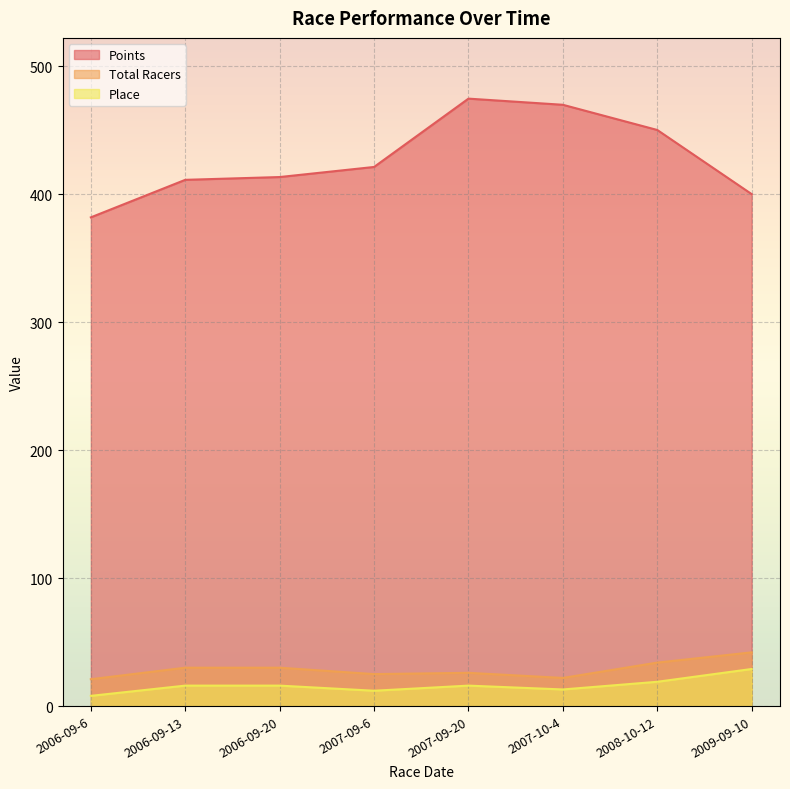

What is the total value across all series at 2007-10-4?

505.0